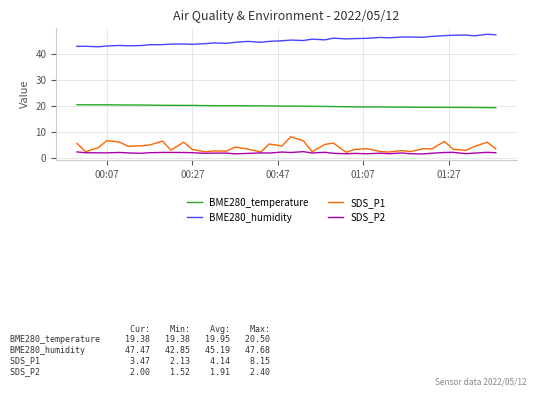

What is the lowest value of the SDS_P1 series?

2.1